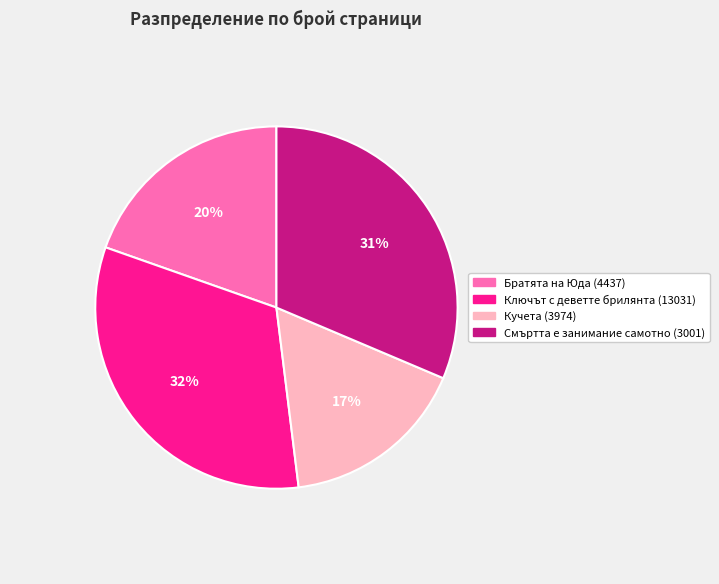

Between Ключът с деветте брилянта (13031) and Братята на Юда (4437), which is larger?

Ключът с деветте брилянта (13031)